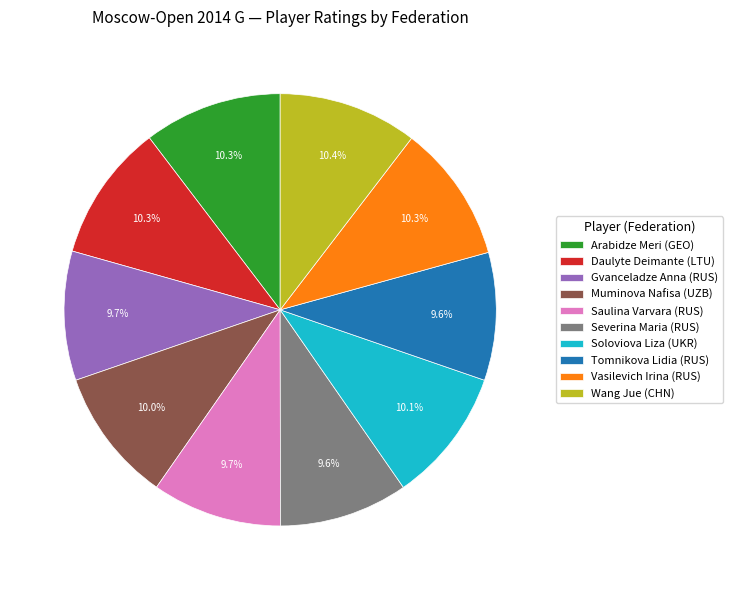

Does Gvanceladze Anna (RUS) account for over 50% of the chart?

No